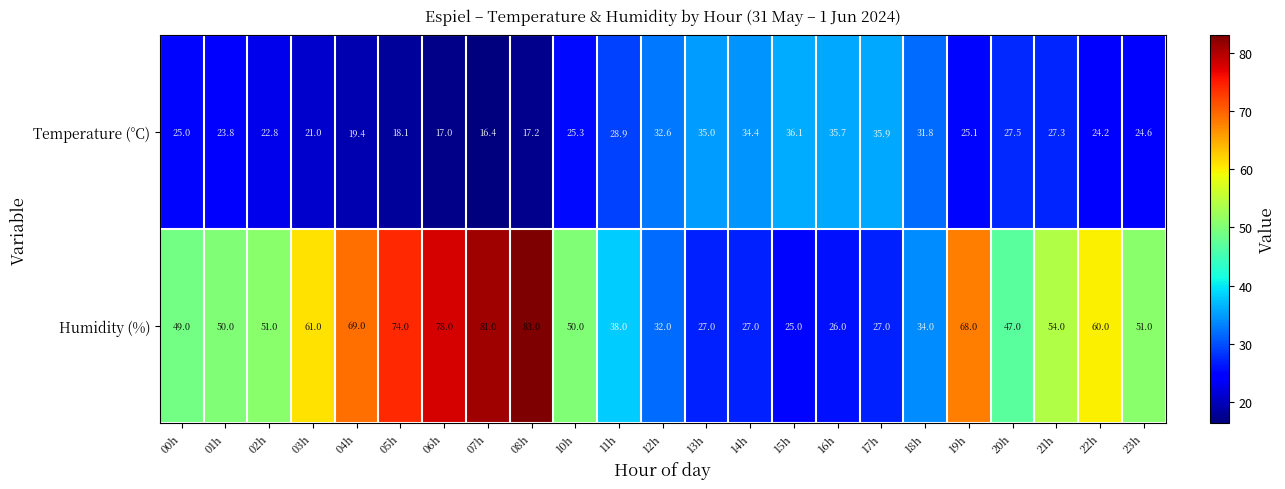

The value of Humidity (%) at 11h is 19.8. True or false?

False